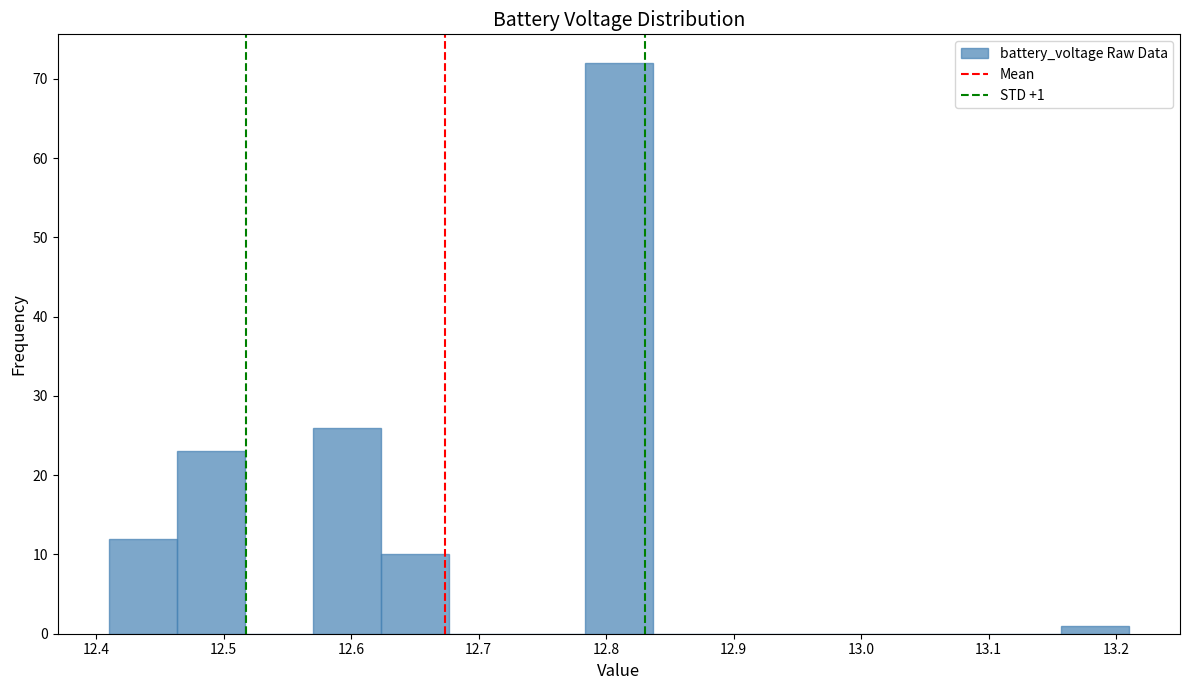

Over which range of the x-axis is the bar tallest?

12.78 to 12.84